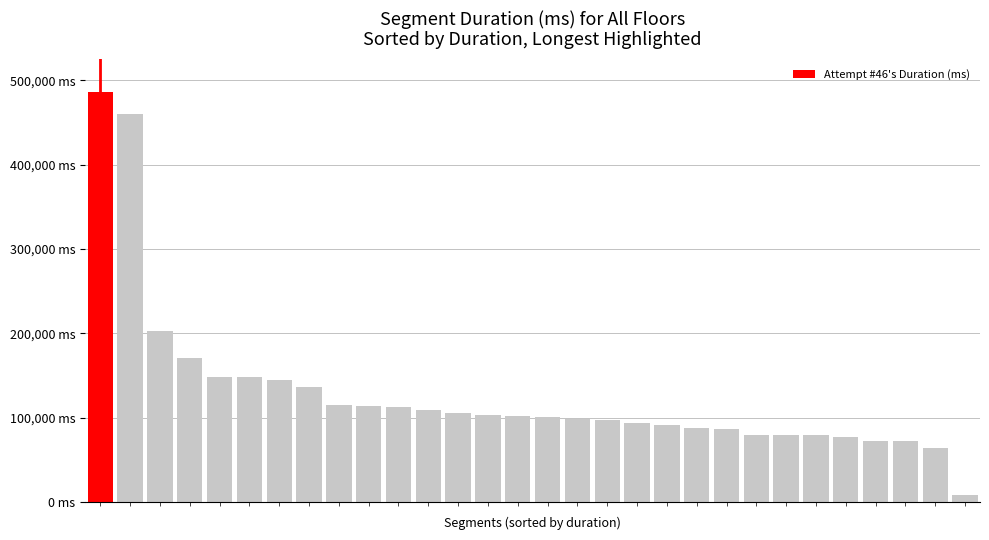

What is the value of the 5th bar from the left?

148550